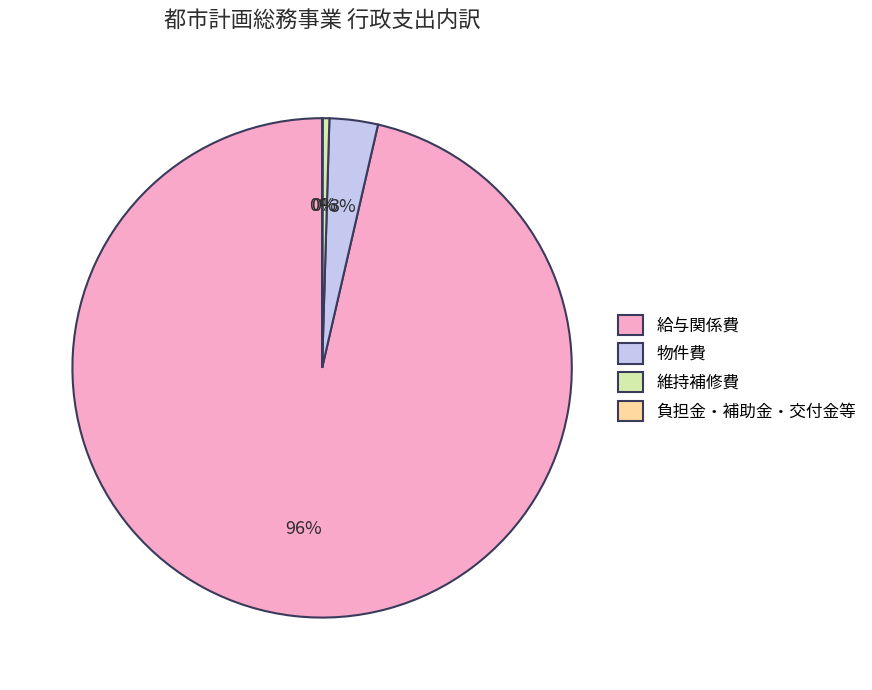

What is the ratio of the value at 給与関係費 to the value at 維持補修費?

221.1